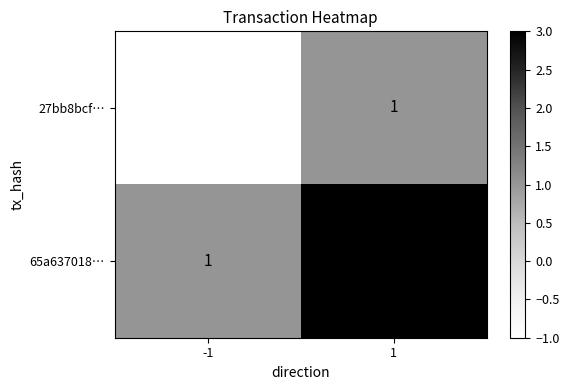

Reading left to right, list all the values displayed in this chart.

27bb8bcf…: -1	1
65a637018…: 1	3